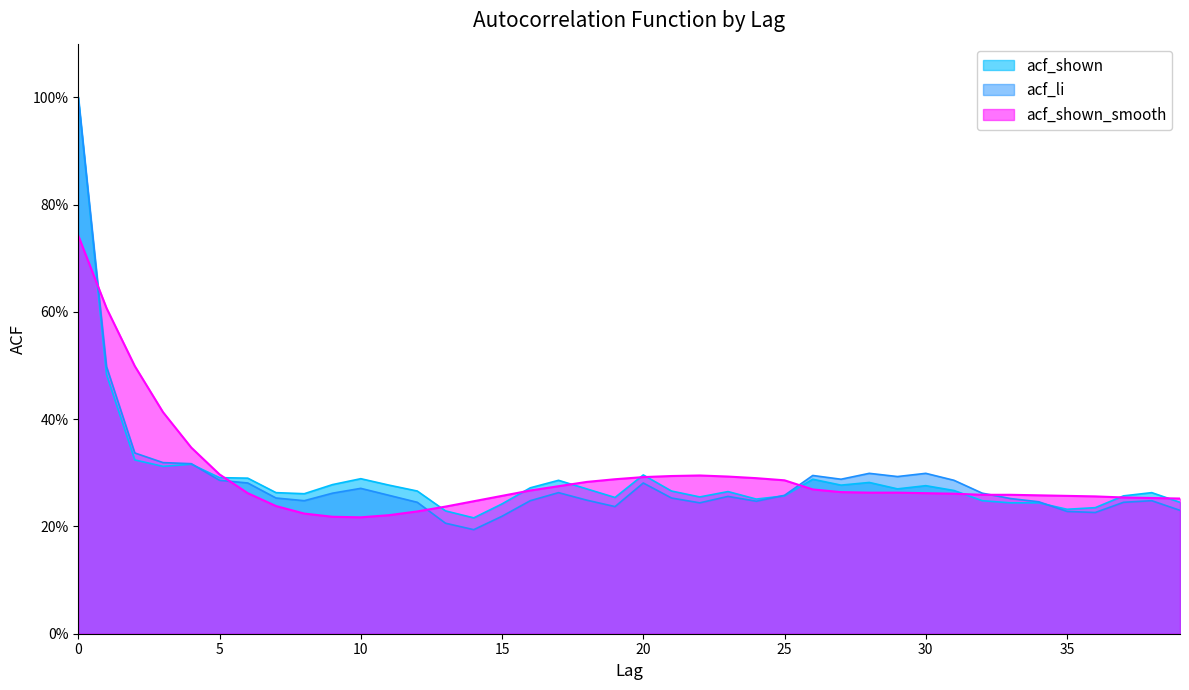

What is the value of the acf_li point at the 1st from the left?

1.0